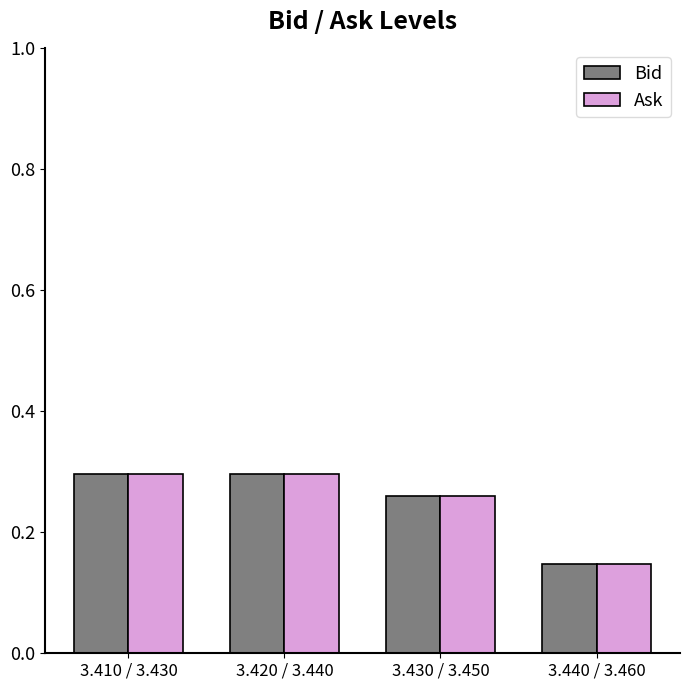

What position from the left is 3.410 / 3.430?

1